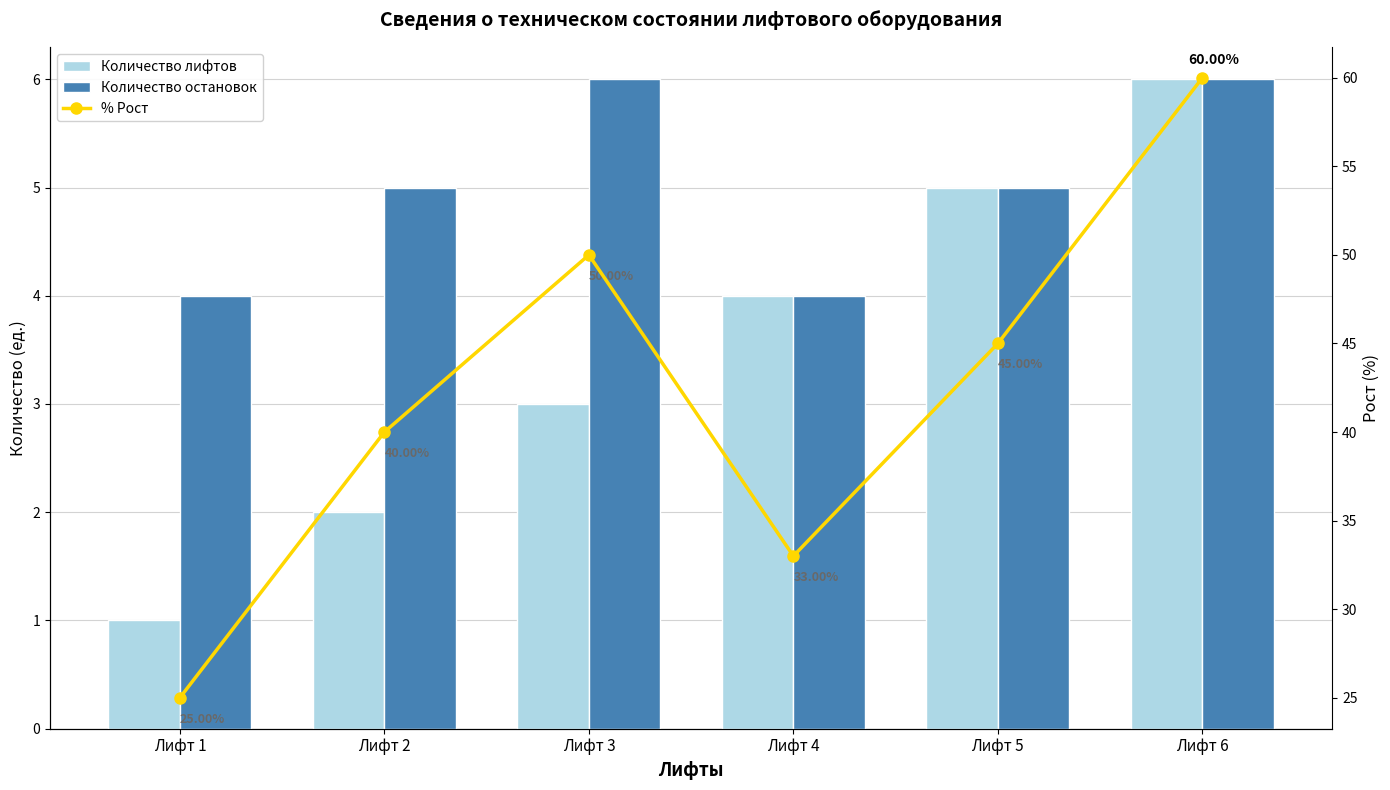

How many groups of bars are there?

6